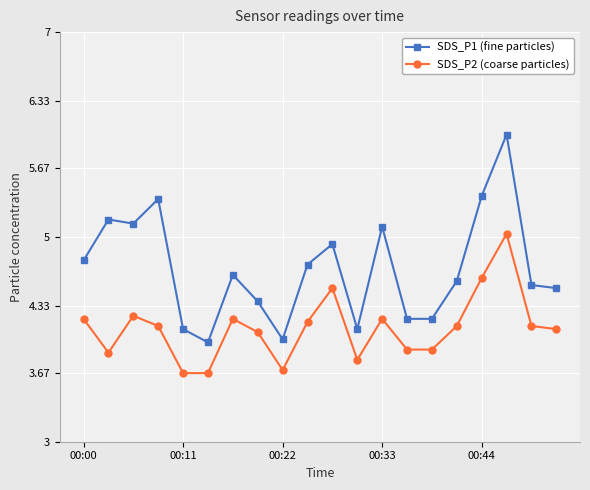

Which series has the largest total across all categories?

SDS_P1 (fine particles)